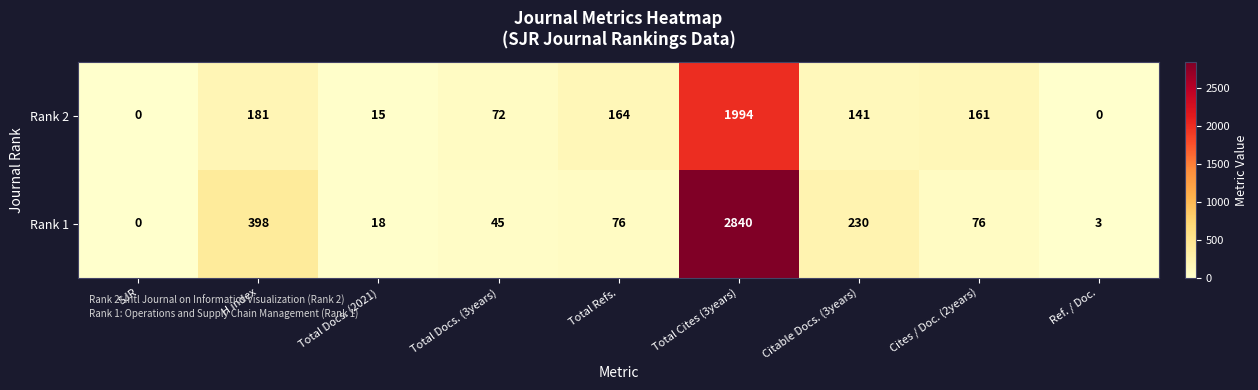

At which label is Rank 1 closest to 1420?

H index